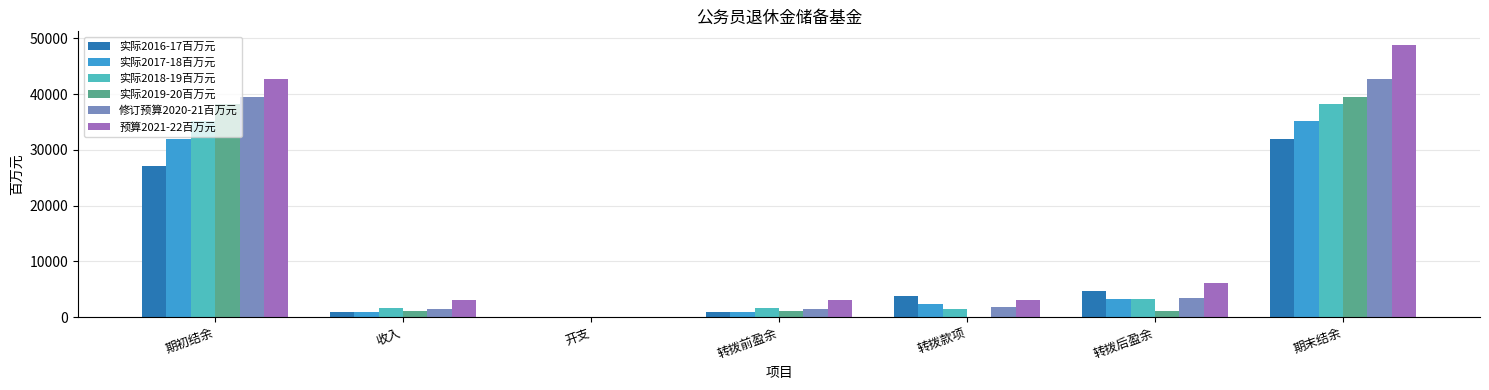

What is the total value across all series at 期初结余?

214668